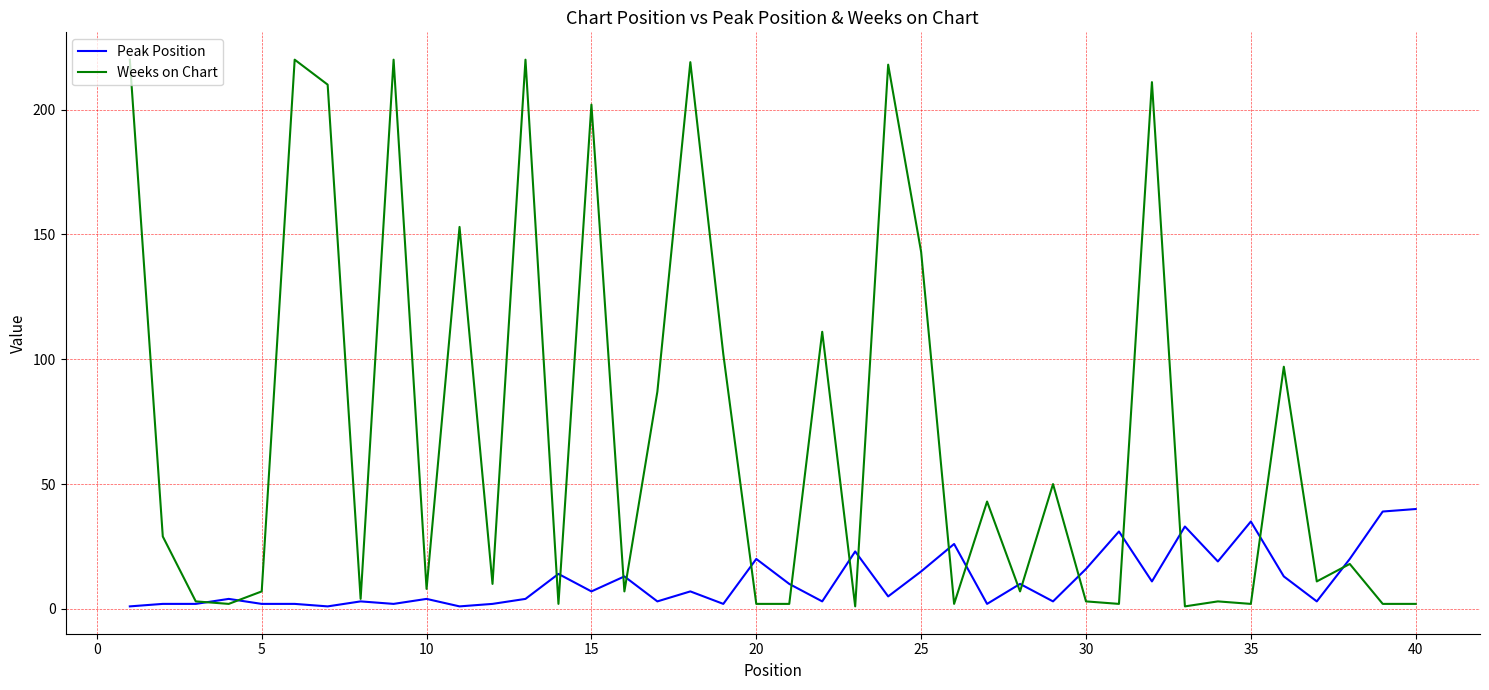

True or false: Peak Position has more than 0 interior local peaks.

True